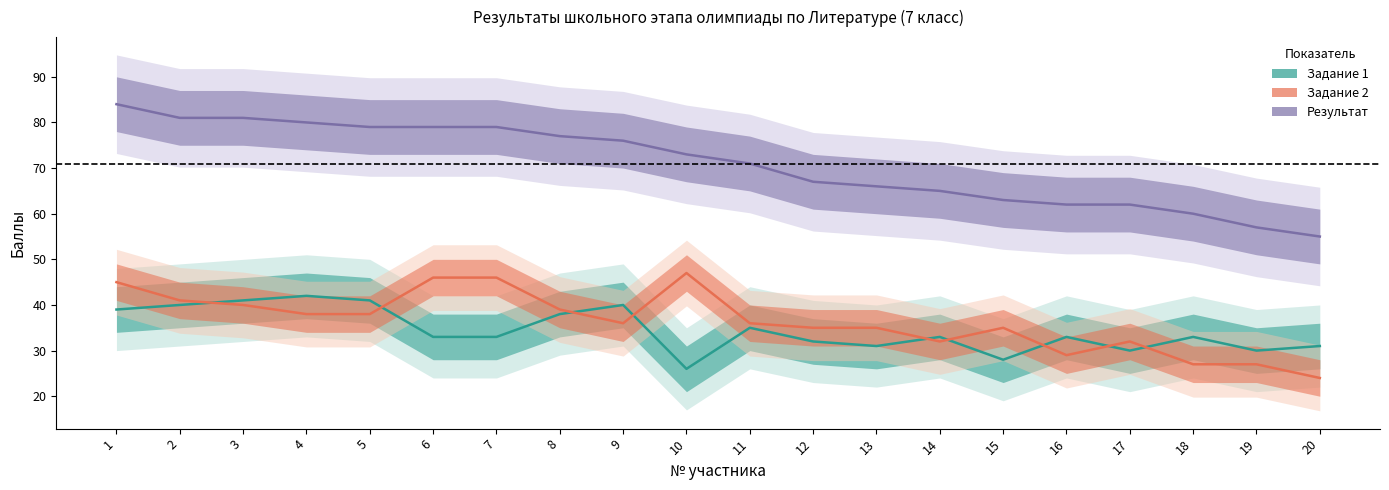

True or false: Задание 2 and Задание 1 cross at least once.

True